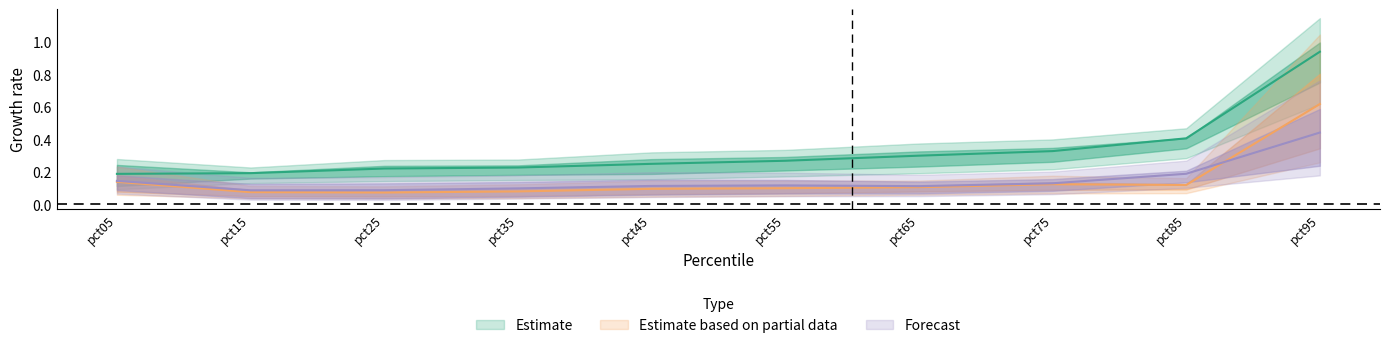

Is the value of Mar at pct75 greater than the value of Jan at pct35?

No